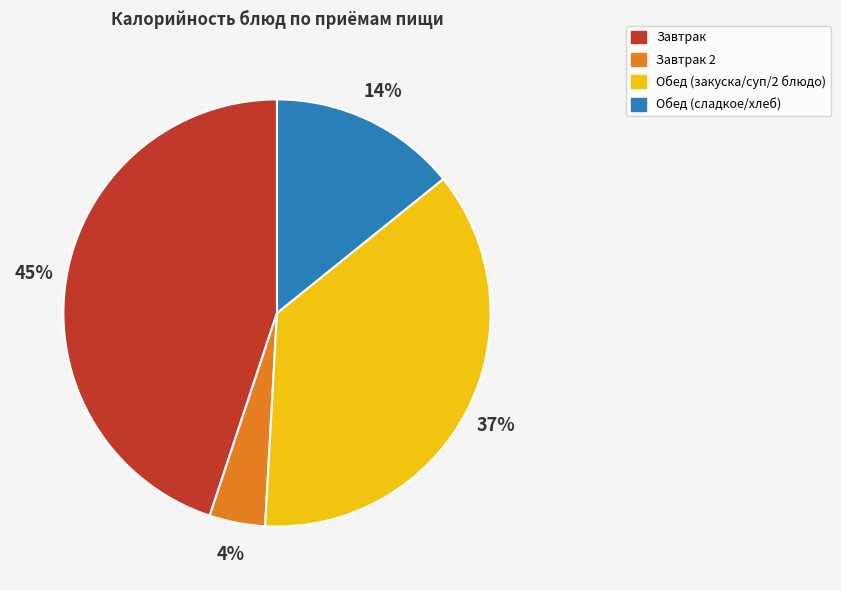

Which slice is the smallest?

Завтрак 2